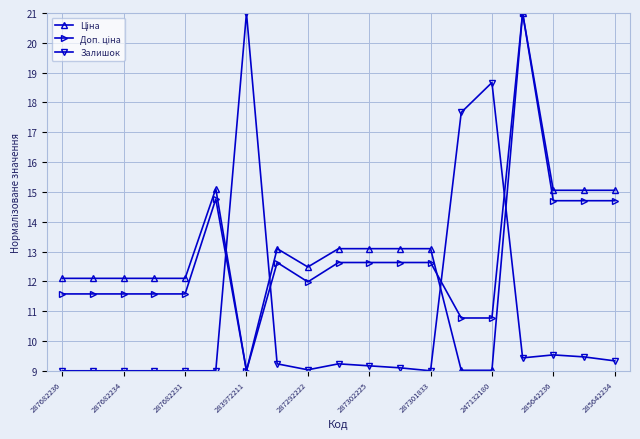

What is the value of the Залишок point at the 19th from the left?

9.3